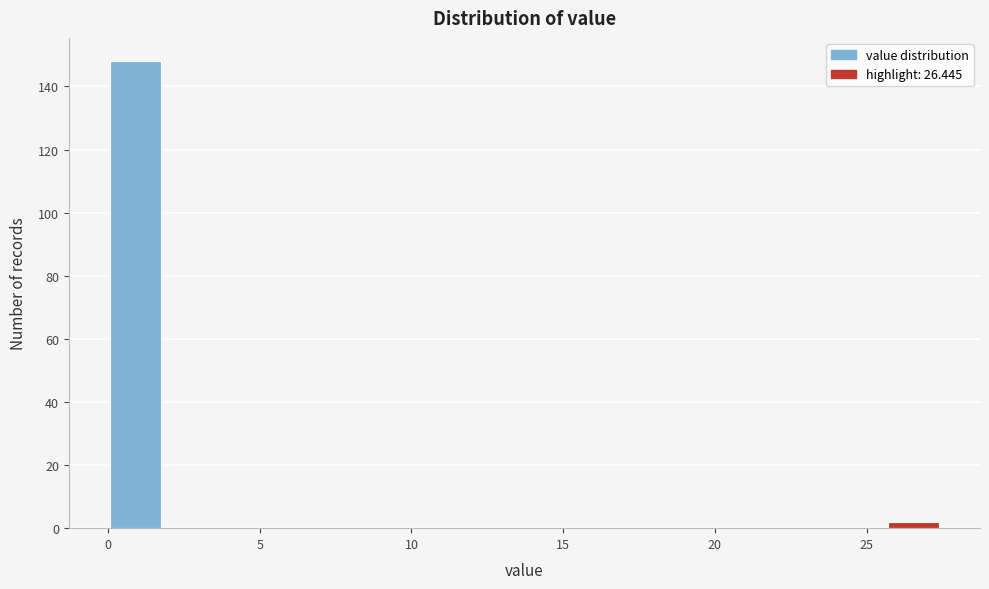

Around what value on the x-axis is the tallest bar? Give the approximate position of its centre, as read against the axis.

1.0